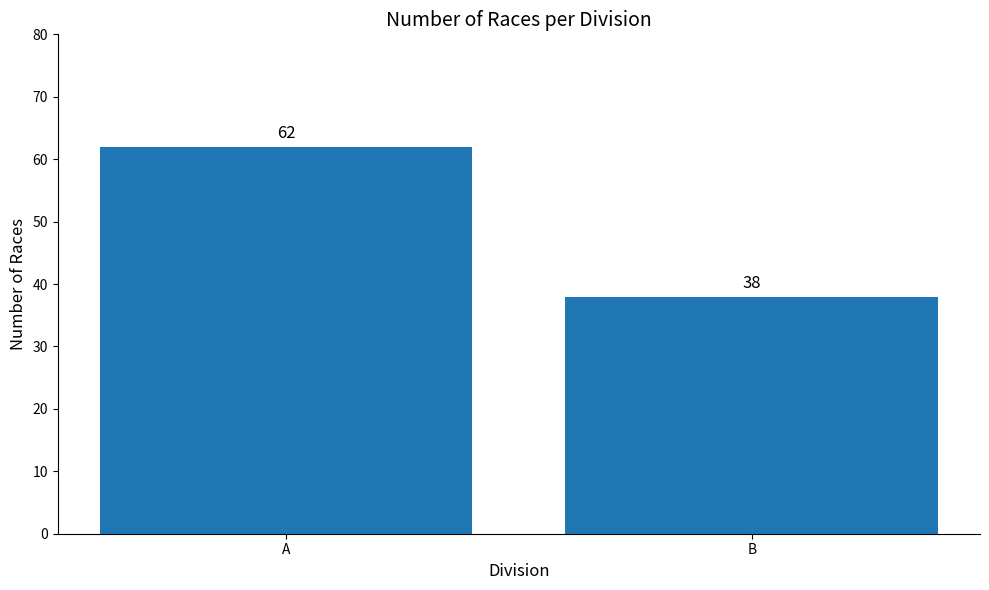

How many bars are there in total?

2